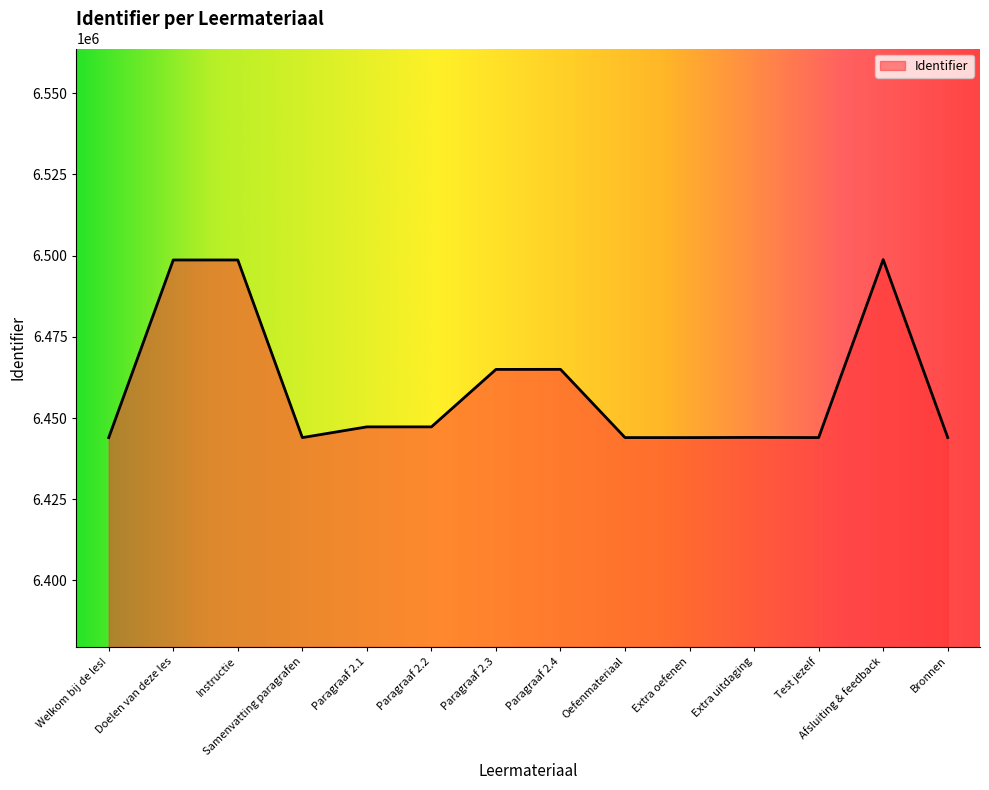

True or false: the data shows 6443995 at Bronnen.

True